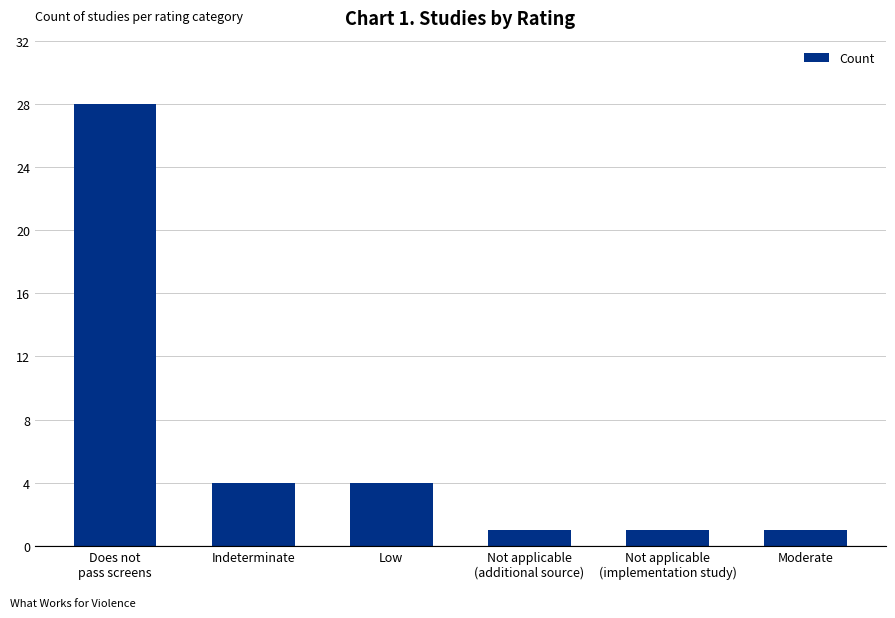

Approximately how many times larger is the value at Indeterminate compared to Low?

1.0